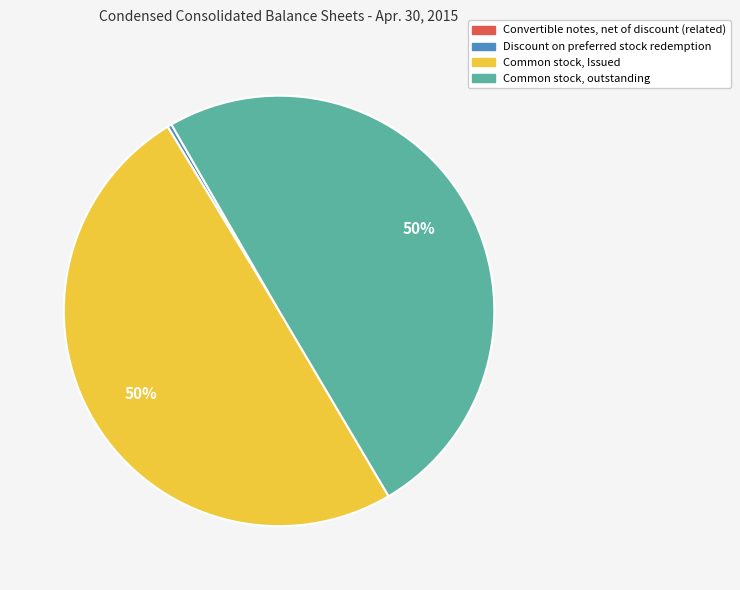

Does Discount on preferred stock redemption represent more than half of the total?

No